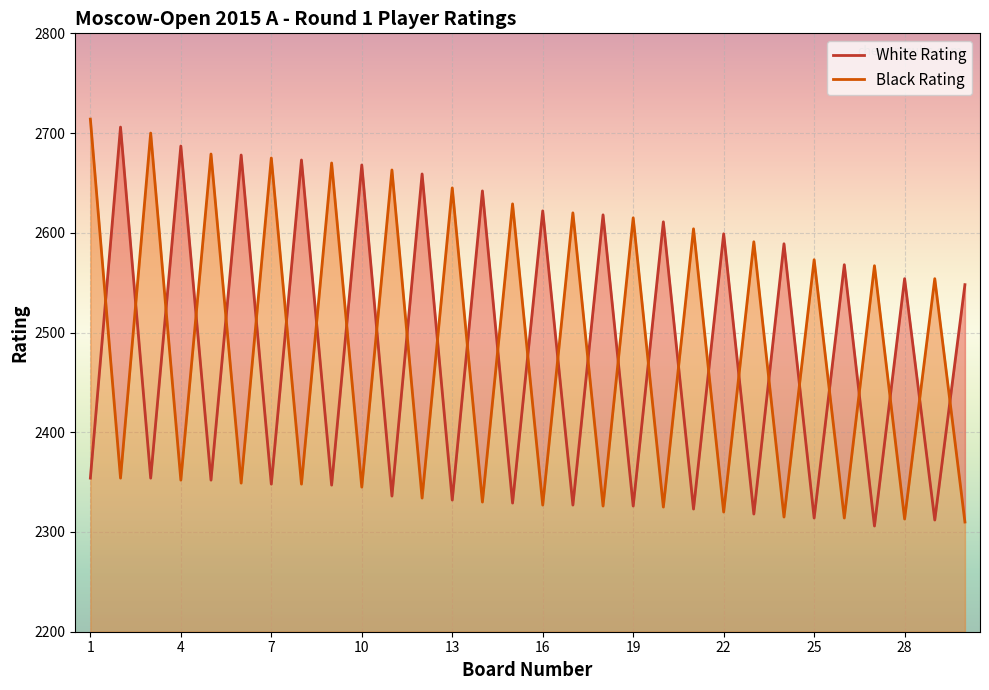

Between 22 and 7, which is larger?

22